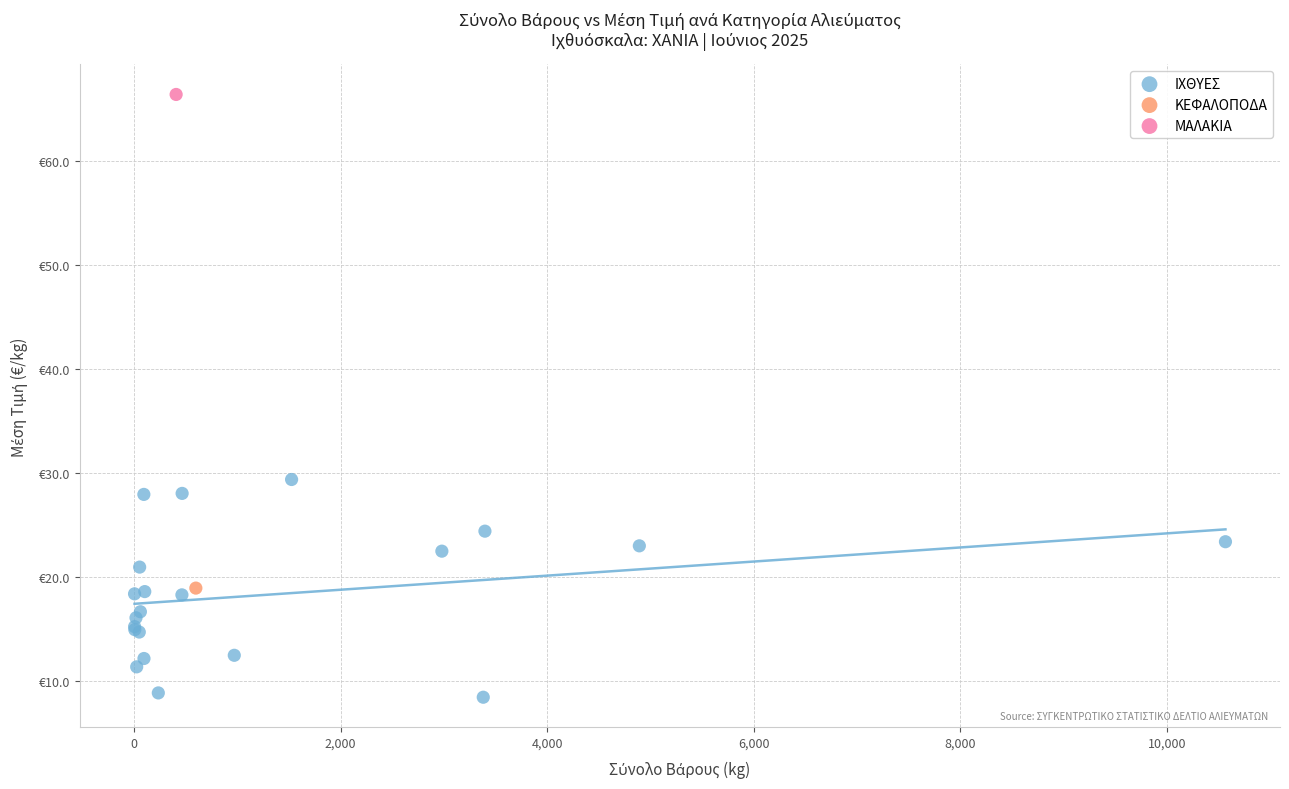

What are all the series names shown in the legend?

ΙΧΘΥΕΣ, ΚΕΦΑΛΟΠΟΔΑ, ΜΑΛΑΚΙΑ